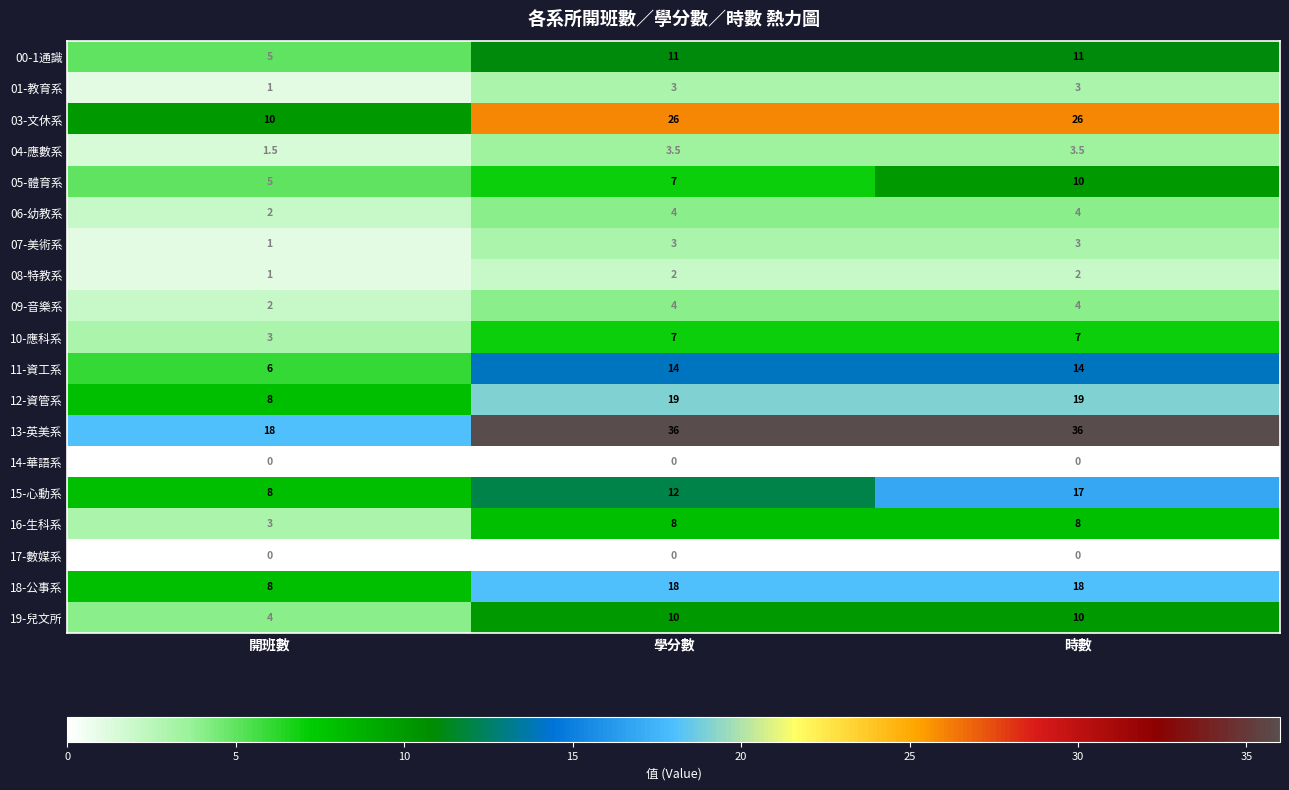

The value of 12-資管系 at 時數 is 19.0. True or false?

True